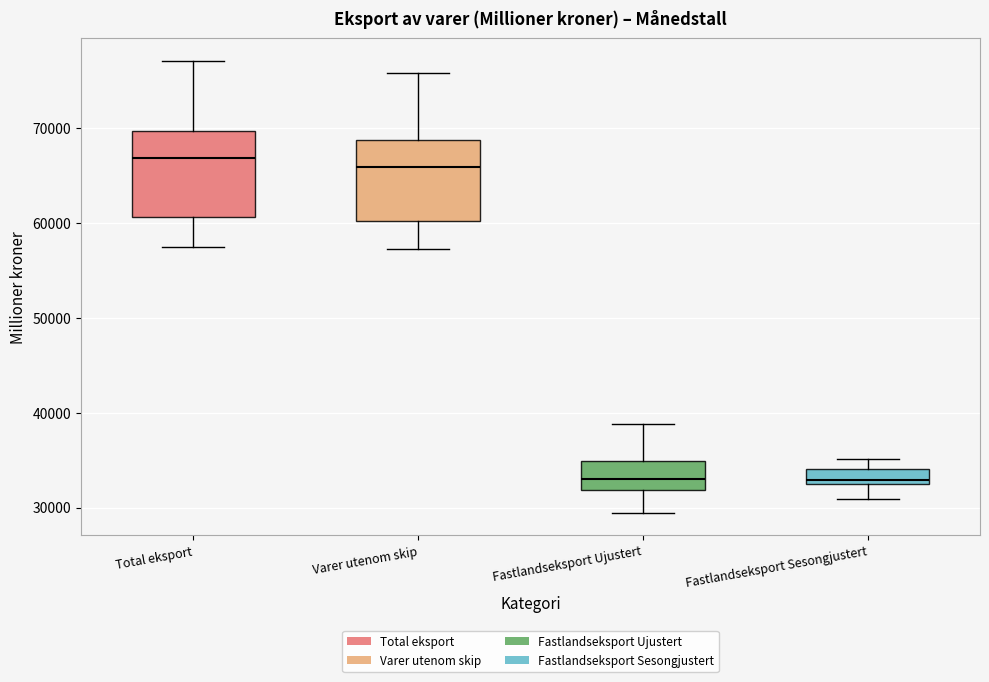

Reading left to right, read every box against the y-axis: the position of its median line, the range the box covers, and the ends of its whiskers. The values are not printed on the chart, so give them approximately, as read against the axis.

Total eksport: median 67000, box 61000 to 70000, whiskers 57000 to 77000
Varer utenom skip: median 66000, box 60000 to 69000, whiskers 57000 to 76000
Fastlandseksport Ujustert: median 33000, box 32000 to 35000, whiskers 29000 to 39000
Fastlandseksport Sesongjustert: median 33000 (just above the box's lower edge), box 33000 to 34000, whiskers 31000 to 35000